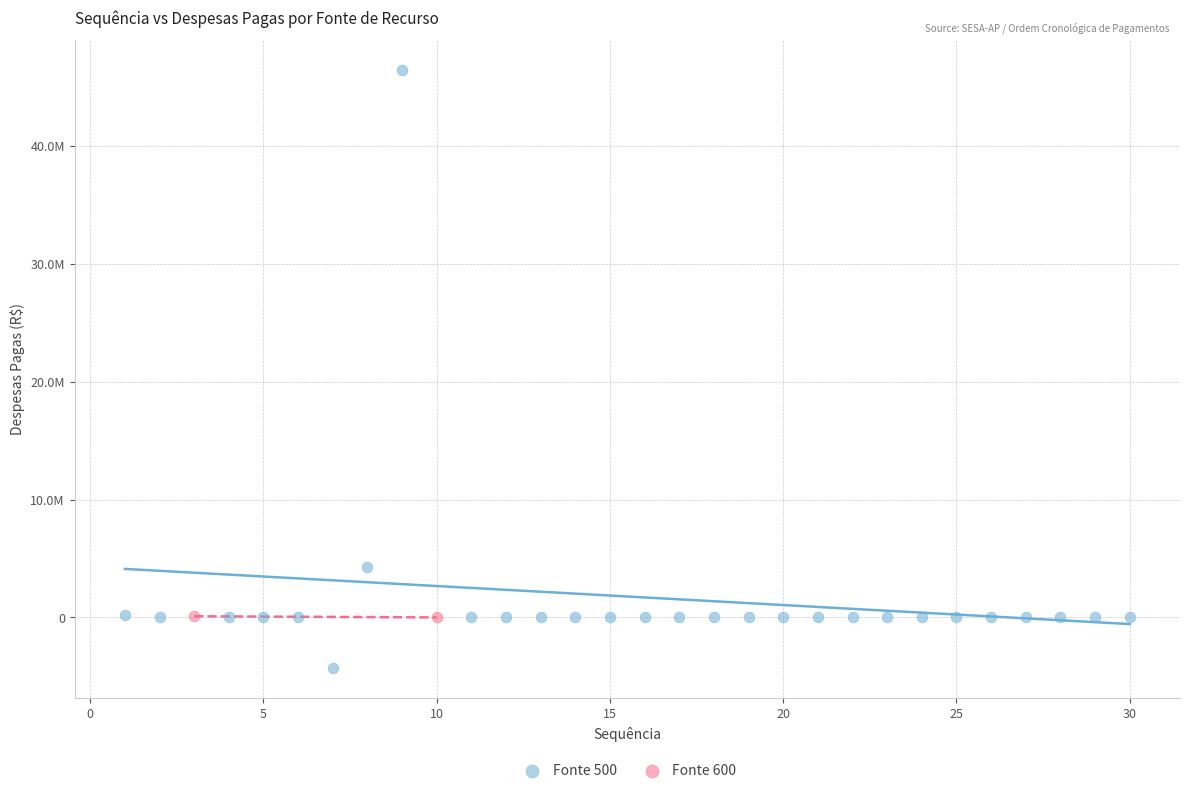

What are all the series names shown in the legend?

Fonte 500, Fonte 600